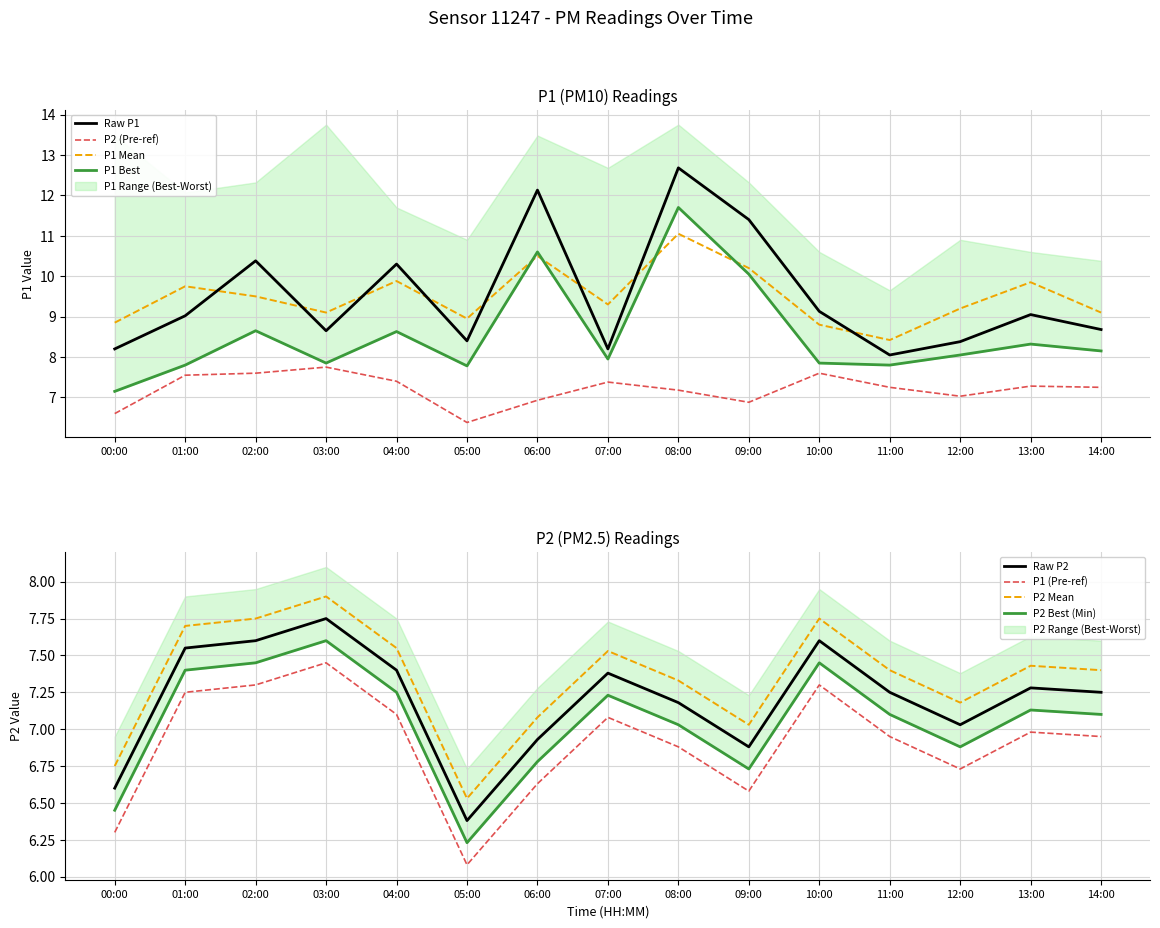

What is the label of the 8th point from the left?

07:00